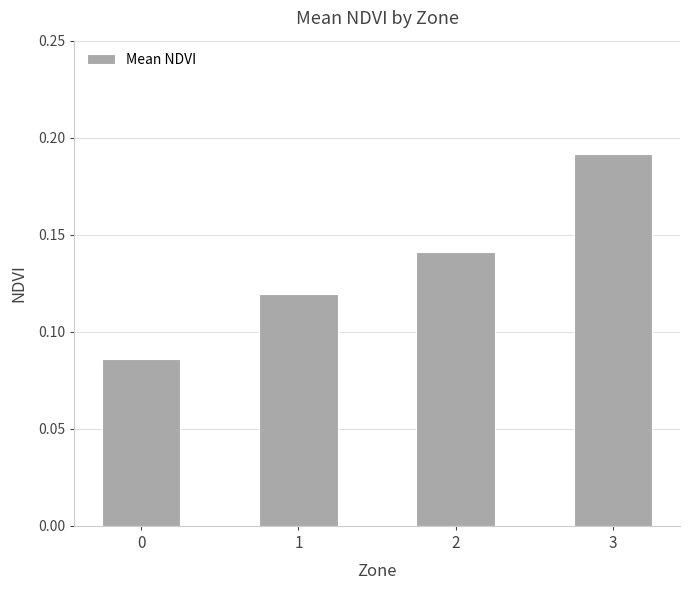

At which category does the chart reach its peak across all series?

3